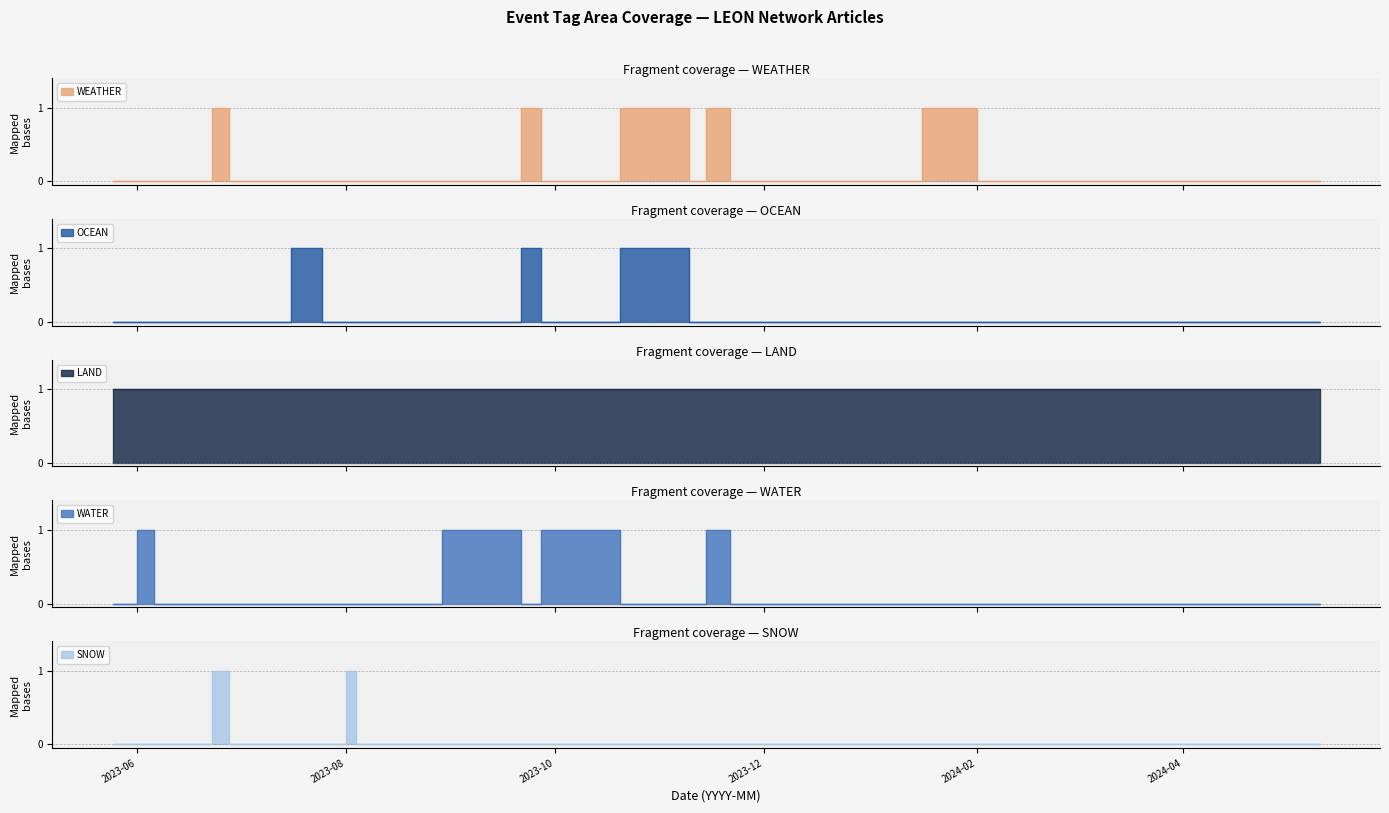

How many data points does each series have?

34